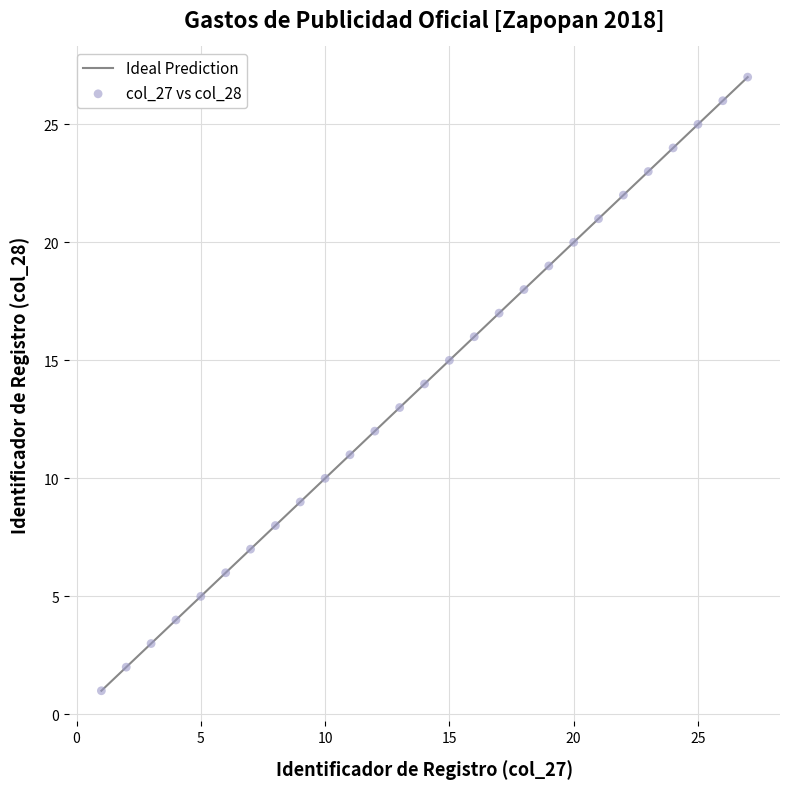

What is the range of Y values (max minus min)?

26